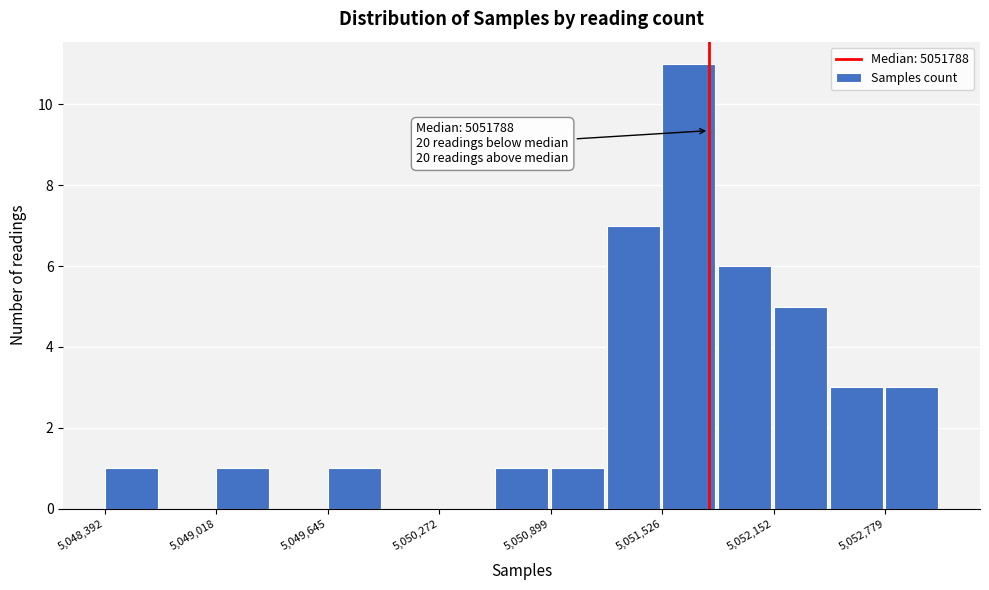

Read against the x-axis, roughly where is the centre of the tallest bar?

5051700